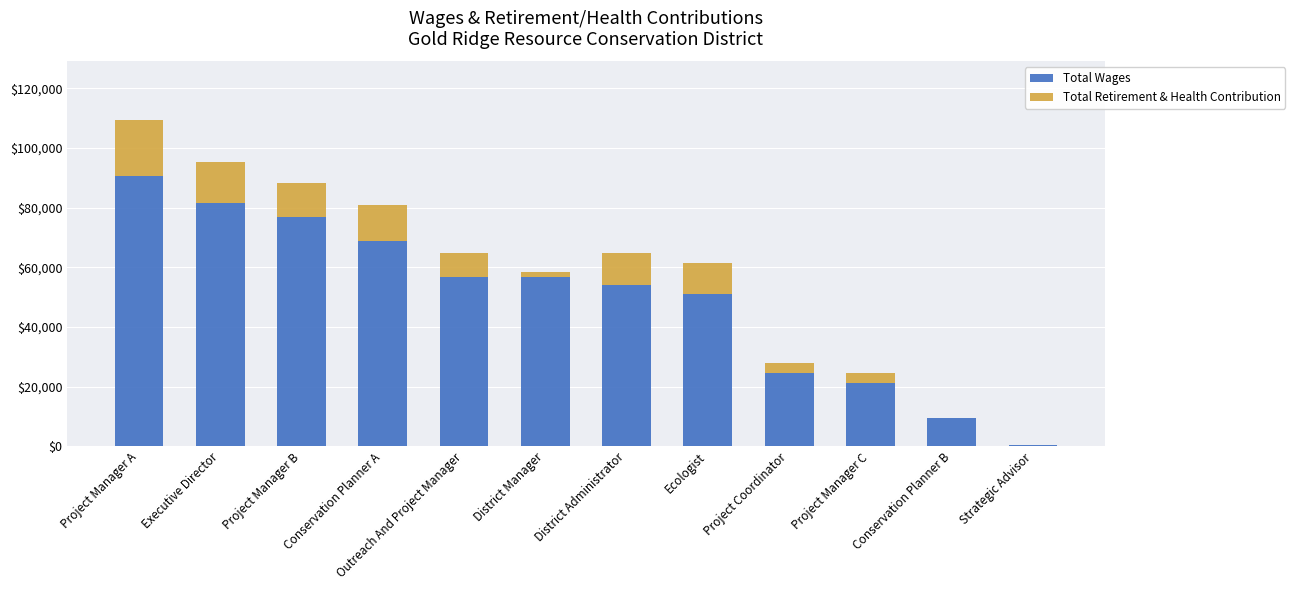

At which category is the sum across all series the highest?

Project Manager A